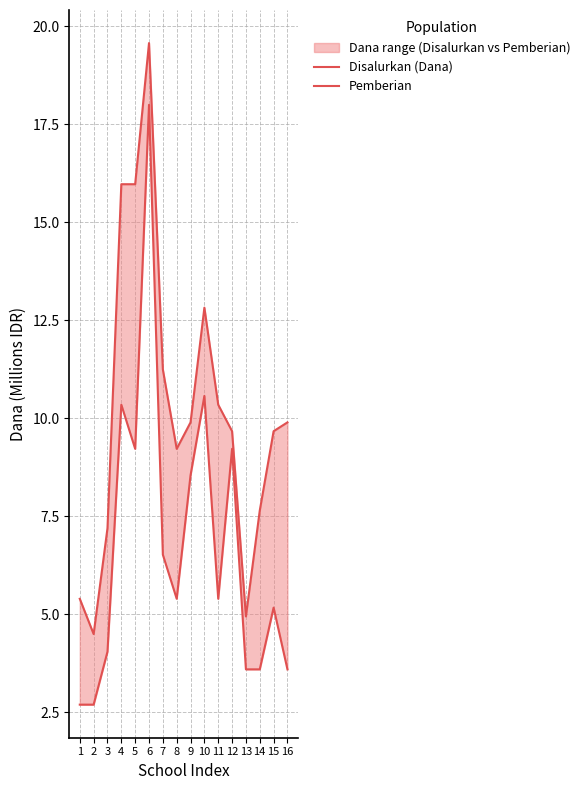

What is the total value across all series at 14?

11.2